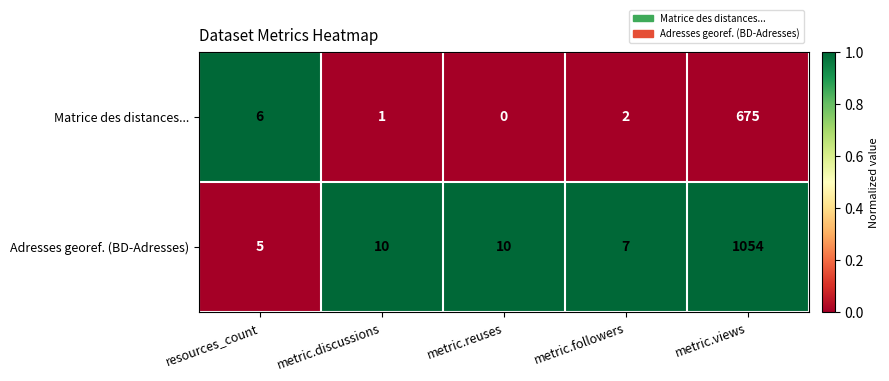

At which category is the sum across all series the highest?

metric.views